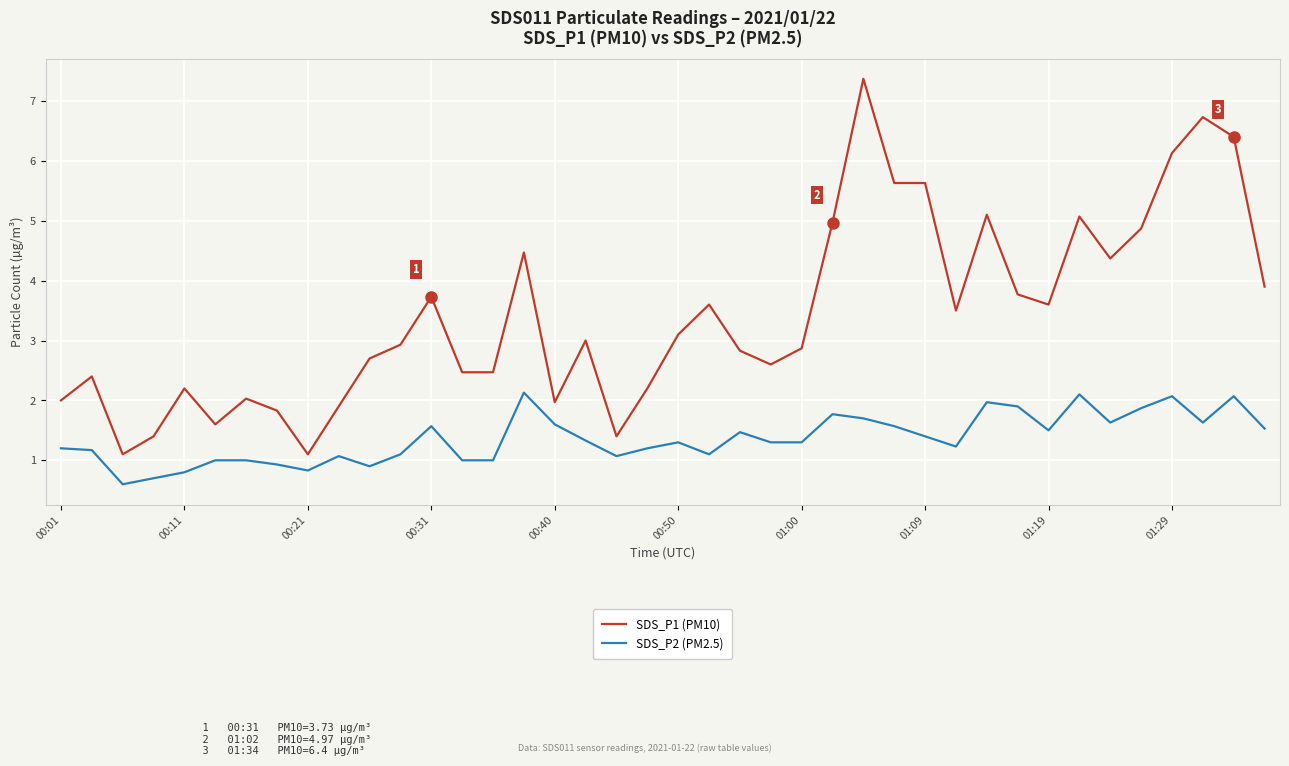

What is the difference between the maximum and minimum values in the SDS_P1 (PM10) series?

6.3